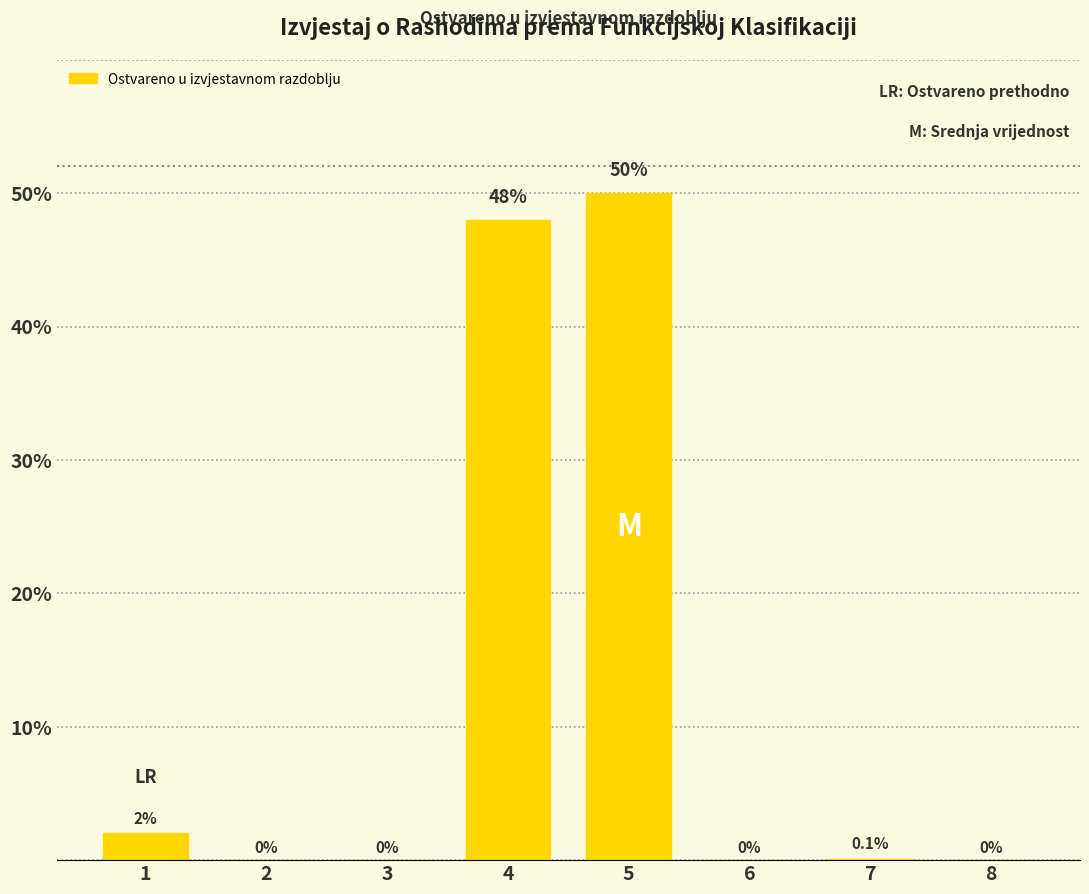

What is the sum of all values?

100.1